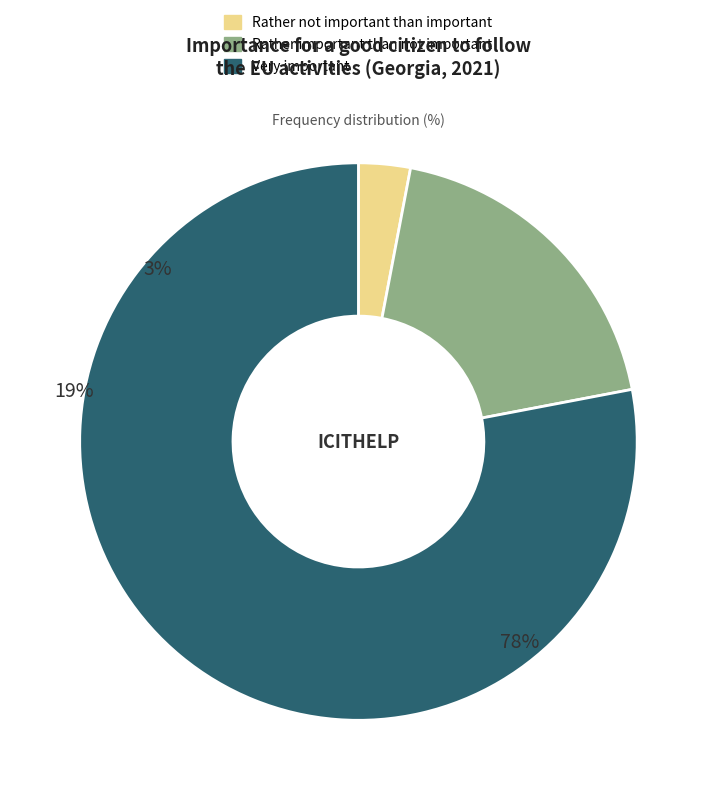

Rank the categories by value from highest to lowest.

Very important, Rather important than not important, Rather not important than important